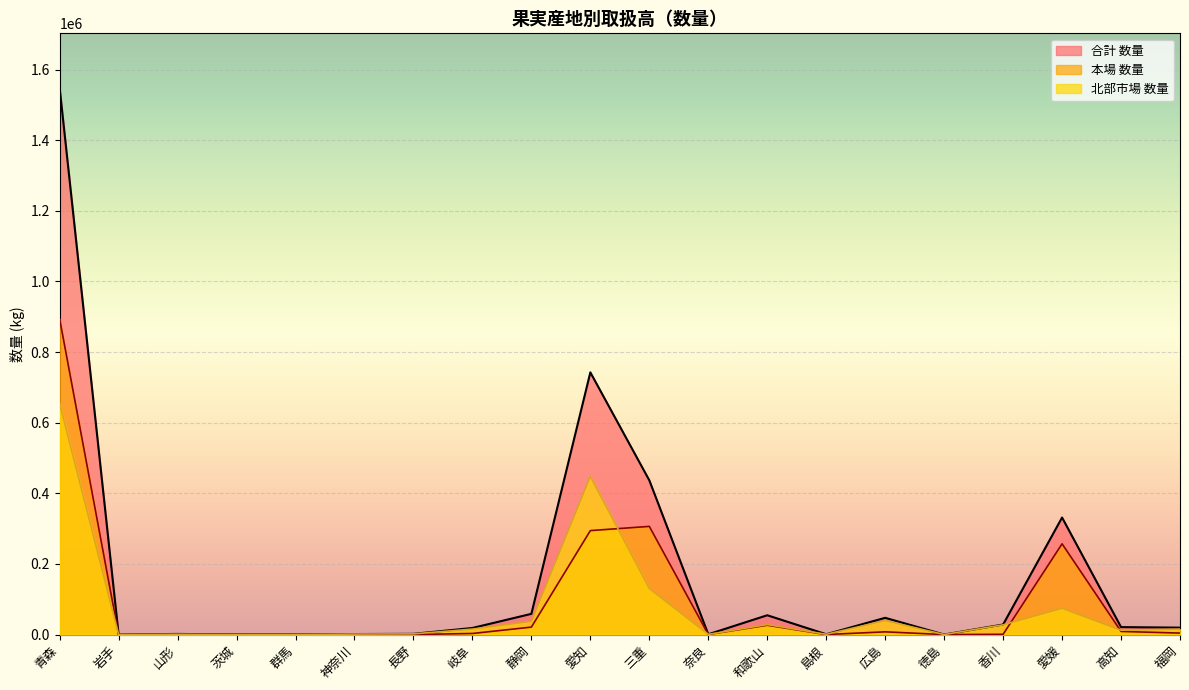

How many interior local peaks does the 本場 数量 series have?

5